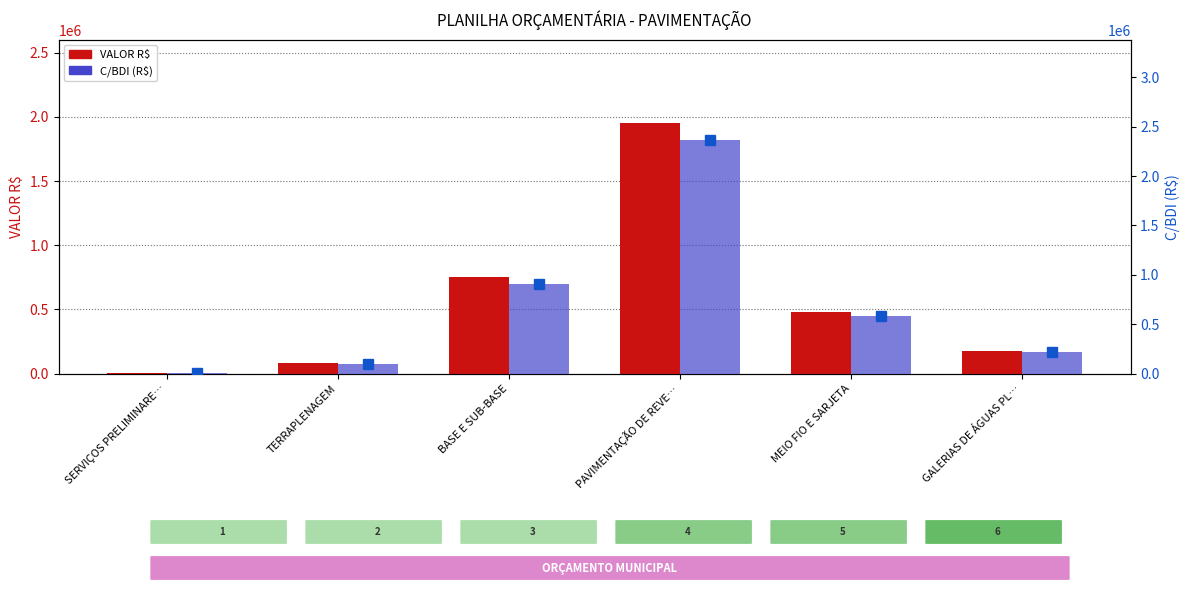

Rank the series by their maximum value, from highest to lowest.

C/BDI (R$), VALOR R$